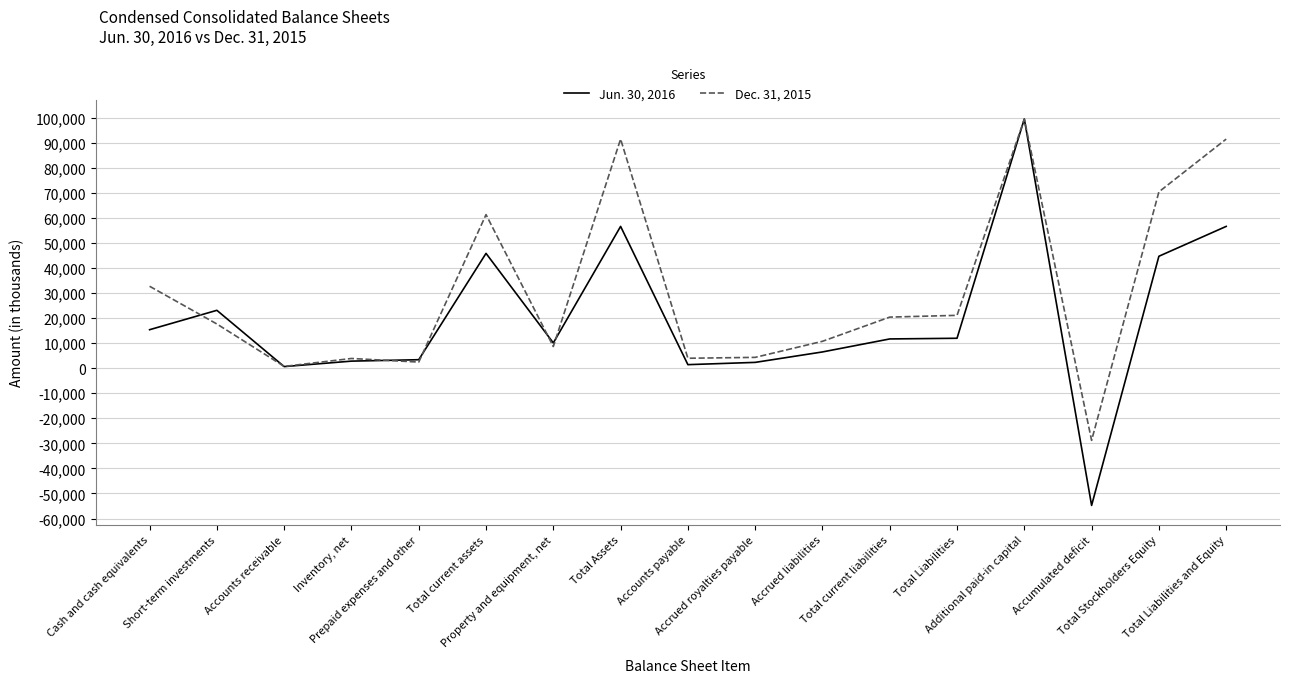

How many lines are shown in the chart?

2